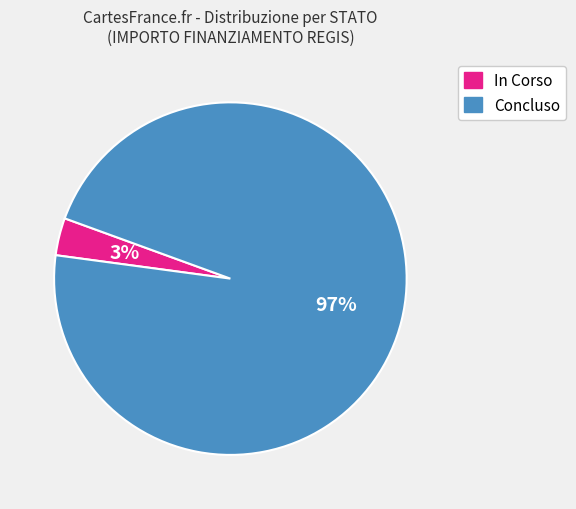

How many slices are in this pie chart?

2